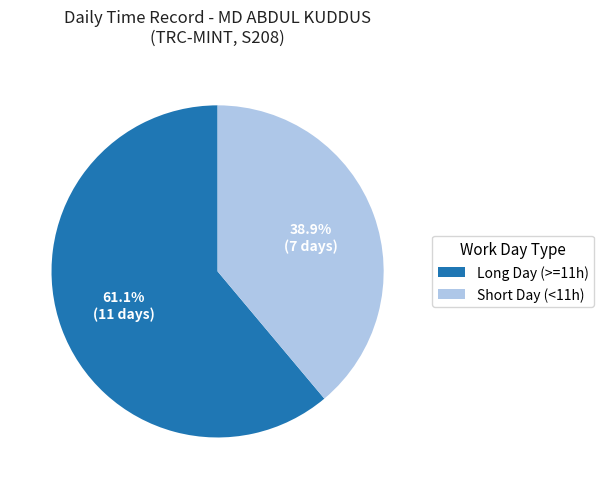

Count the number of slices in the pie.

2